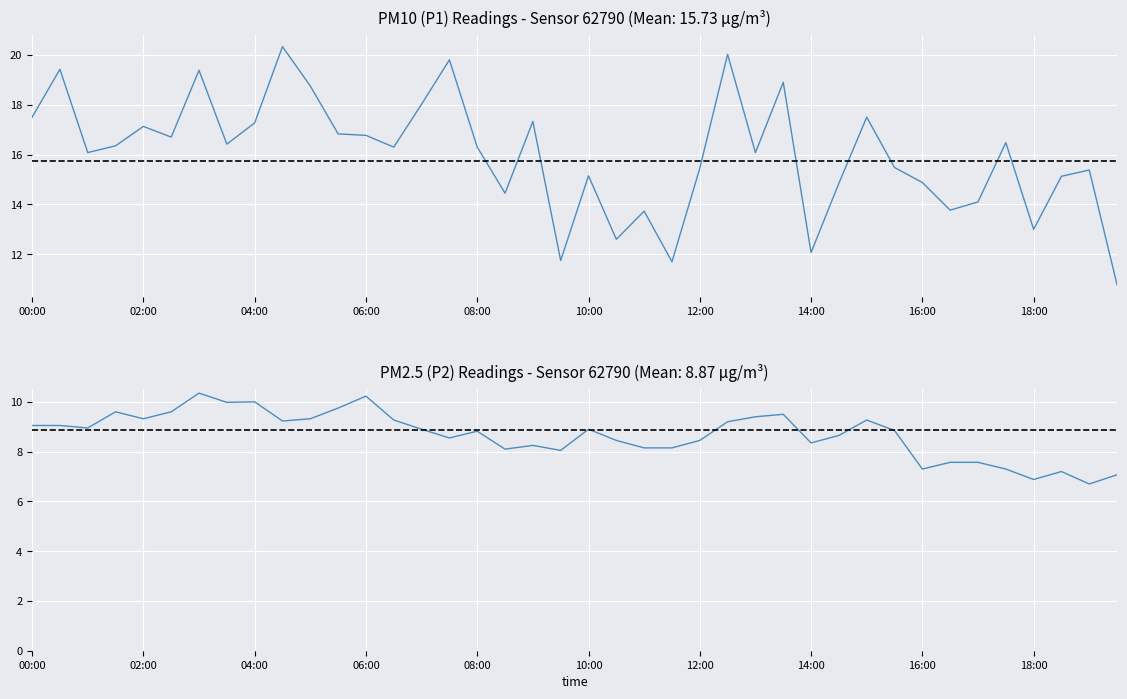

Rank the series by their maximum value, from lowest to highest.

P2, P1